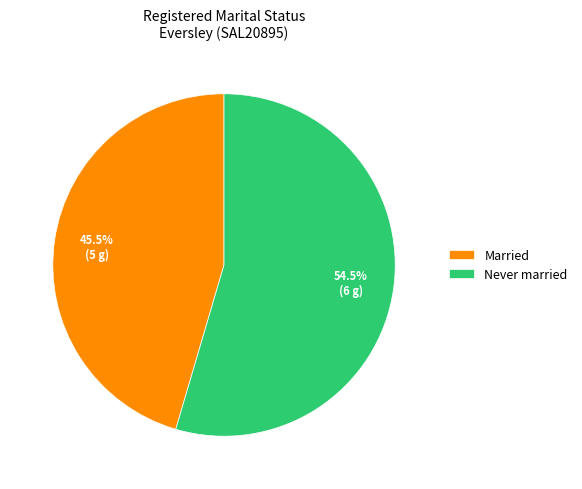

Which slice is the smallest?

Married